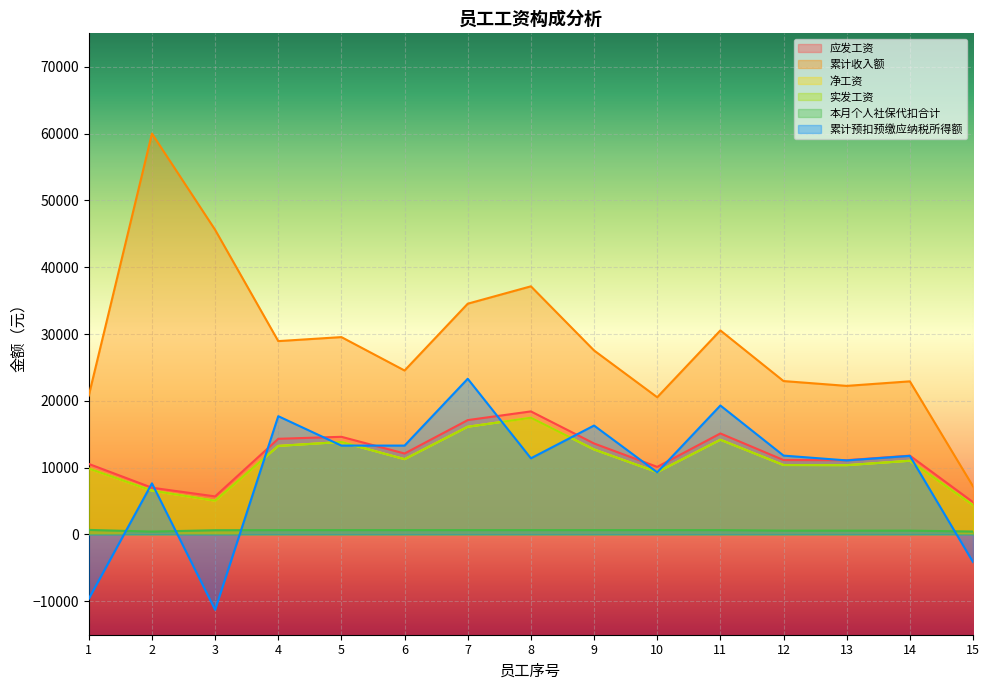

Is it true that 应发工资 equals 4730.9 at 8?

False